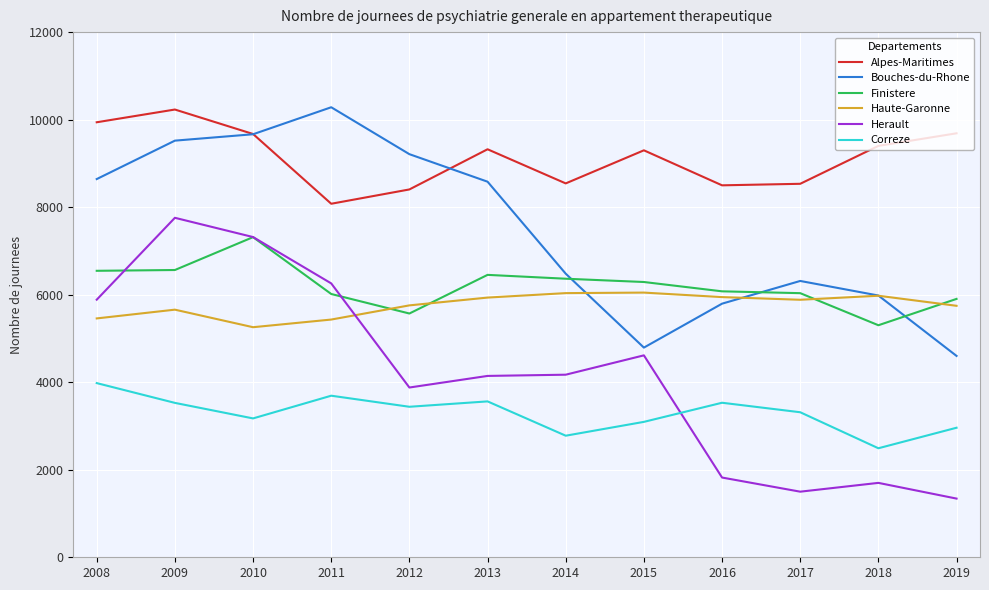

Between 2010 and 2014, which series saw the biggest shift?

Bouches-du-Rhone